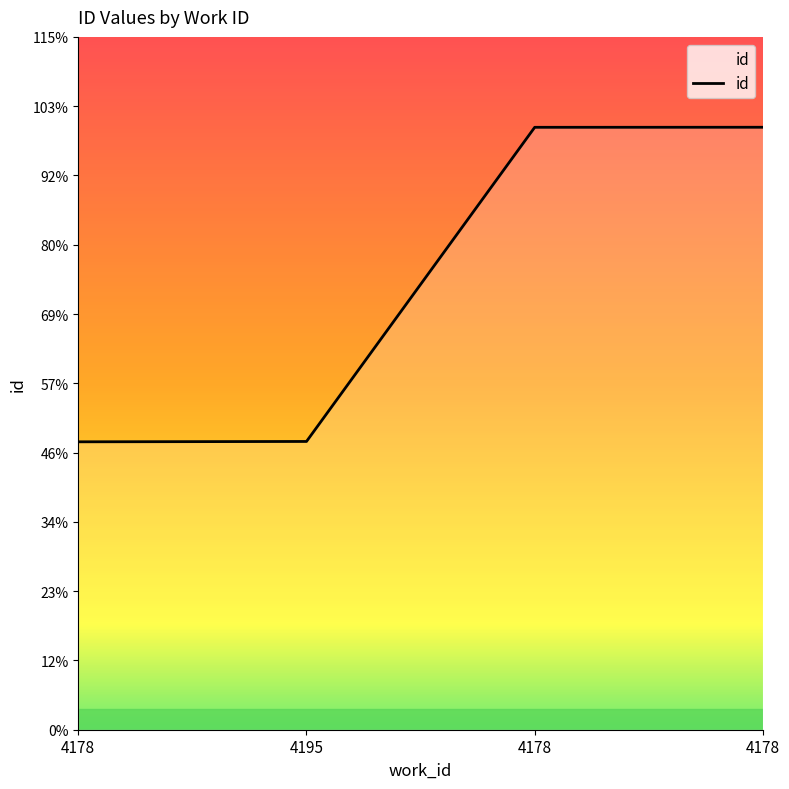

The chart shows a value of 22729 at 4178. True or false?

True